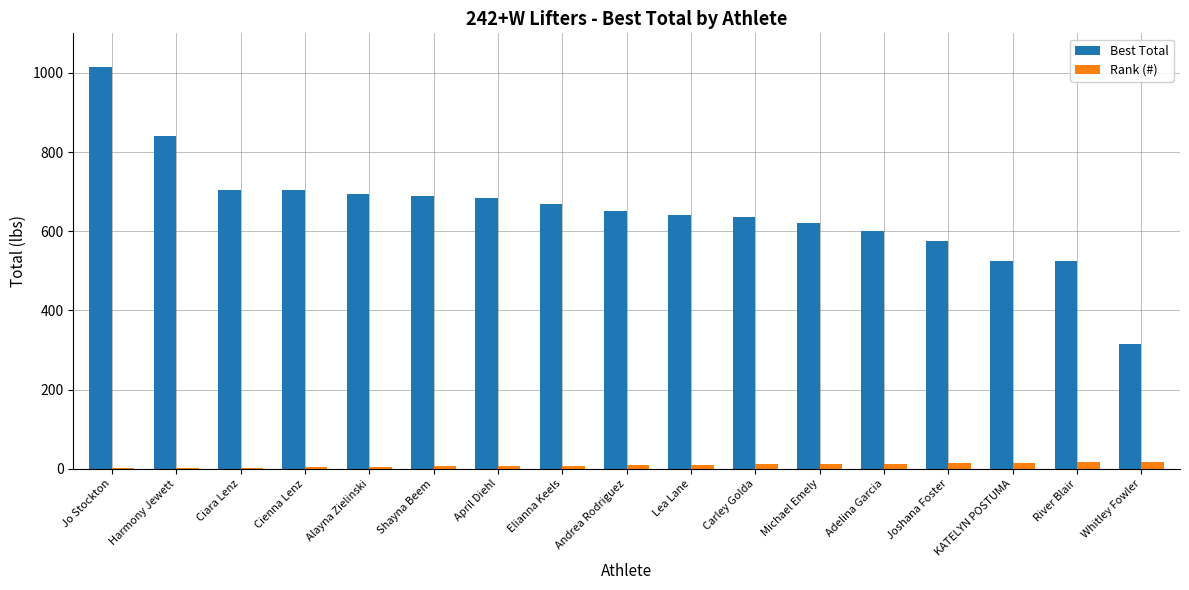

Which series has the widest spread of values?

Best Total